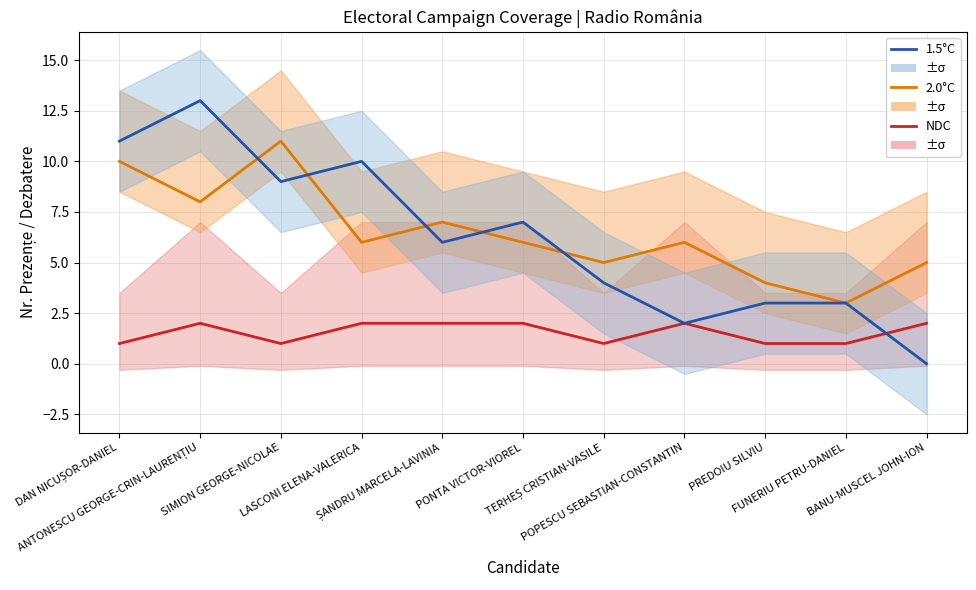

Which series has the widest spread of values?

1.5°C